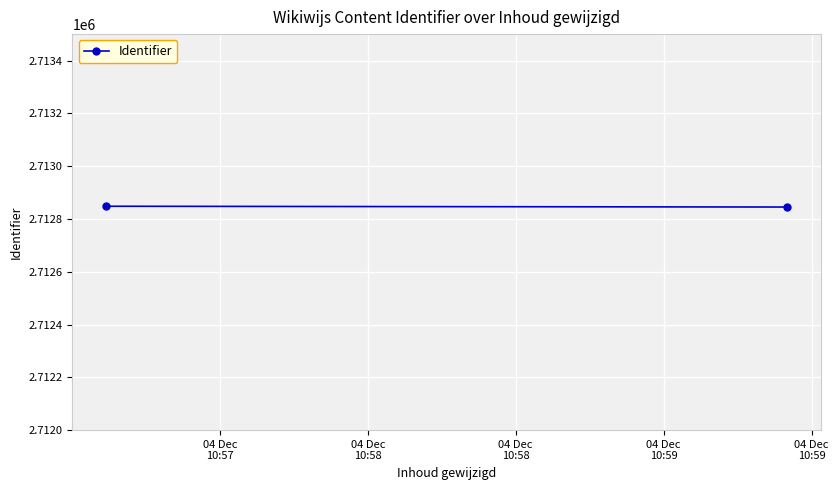

What is the label of the 2nd point from the right?

04 Dec
10:57